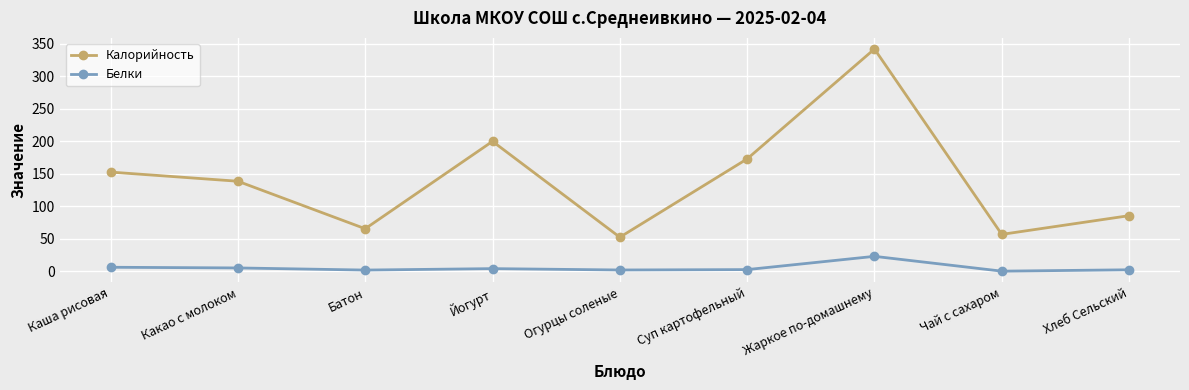

Between Батон and Йогурт, which series saw the biggest shift?

Калорийность